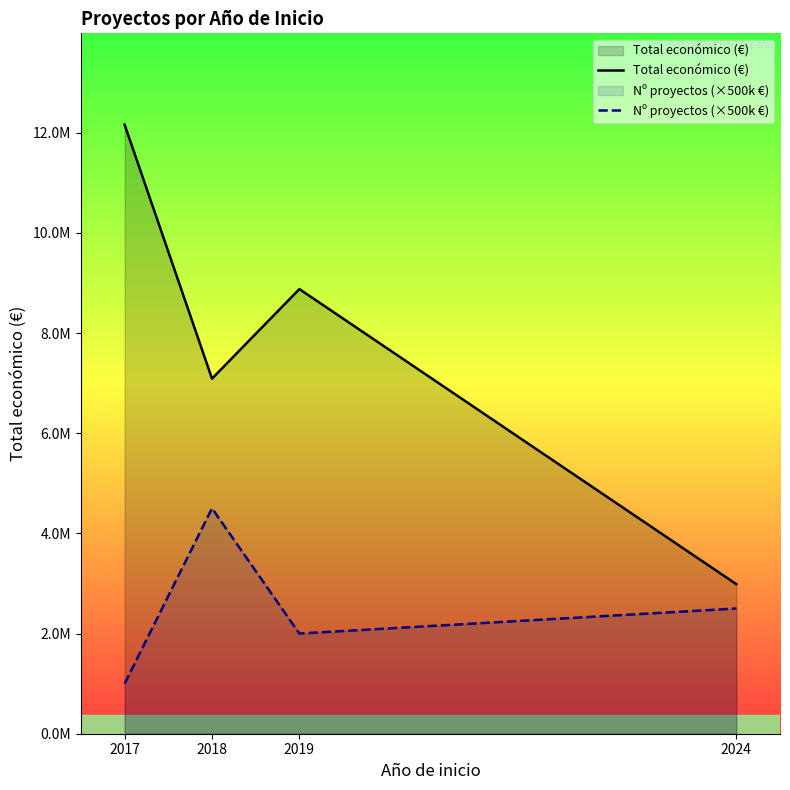

At which category does Total económico (€) reach its first local valley?

2018